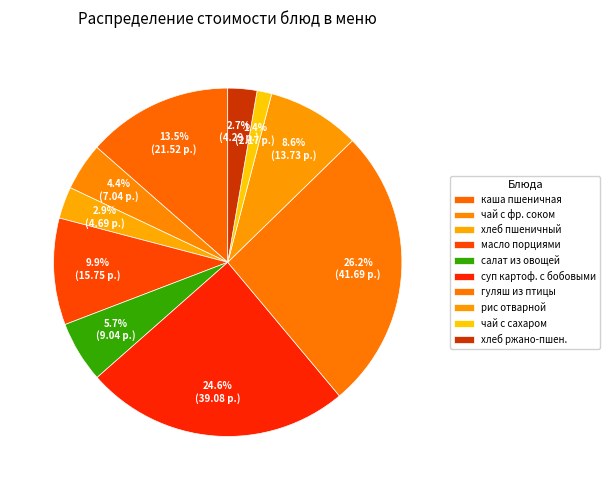

To the nearest percent, what portion does масло порциями represent?

10%